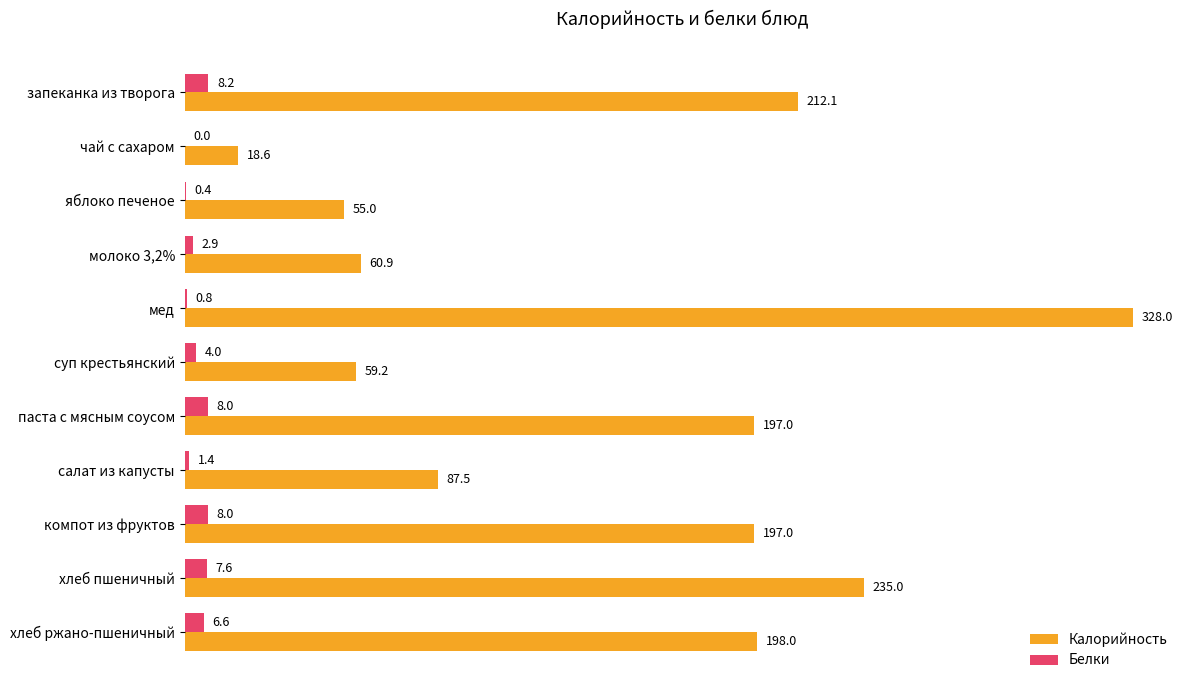

What is the average value of the Калорийность series?

149.8